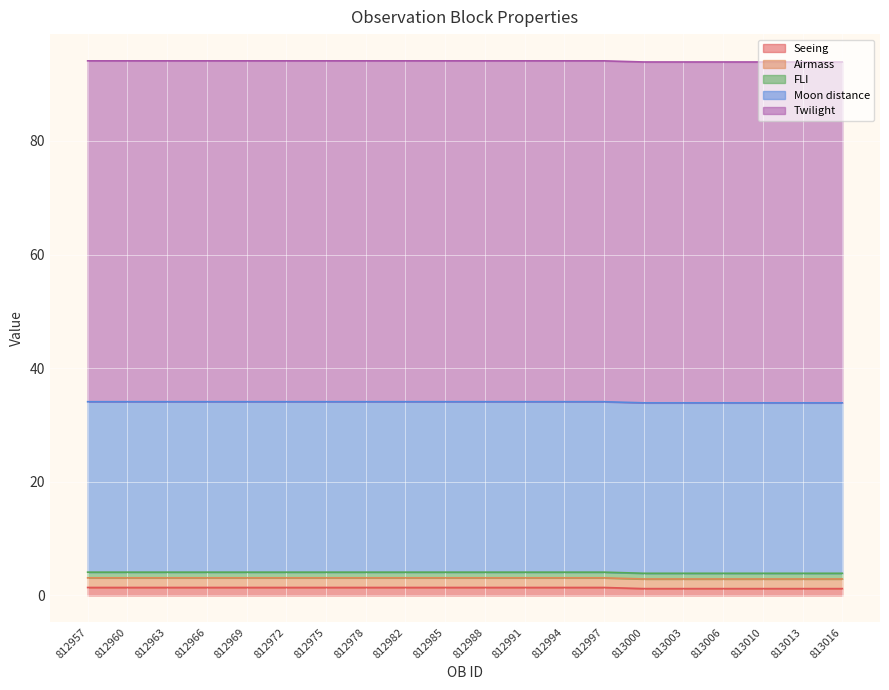

Which series has the widest spread of values?

Seeing